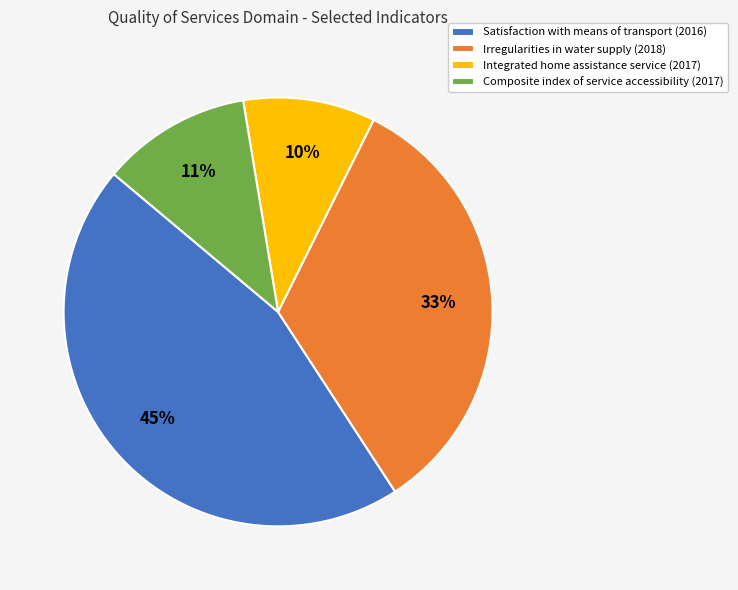

How many segments does this pie chart have?

4